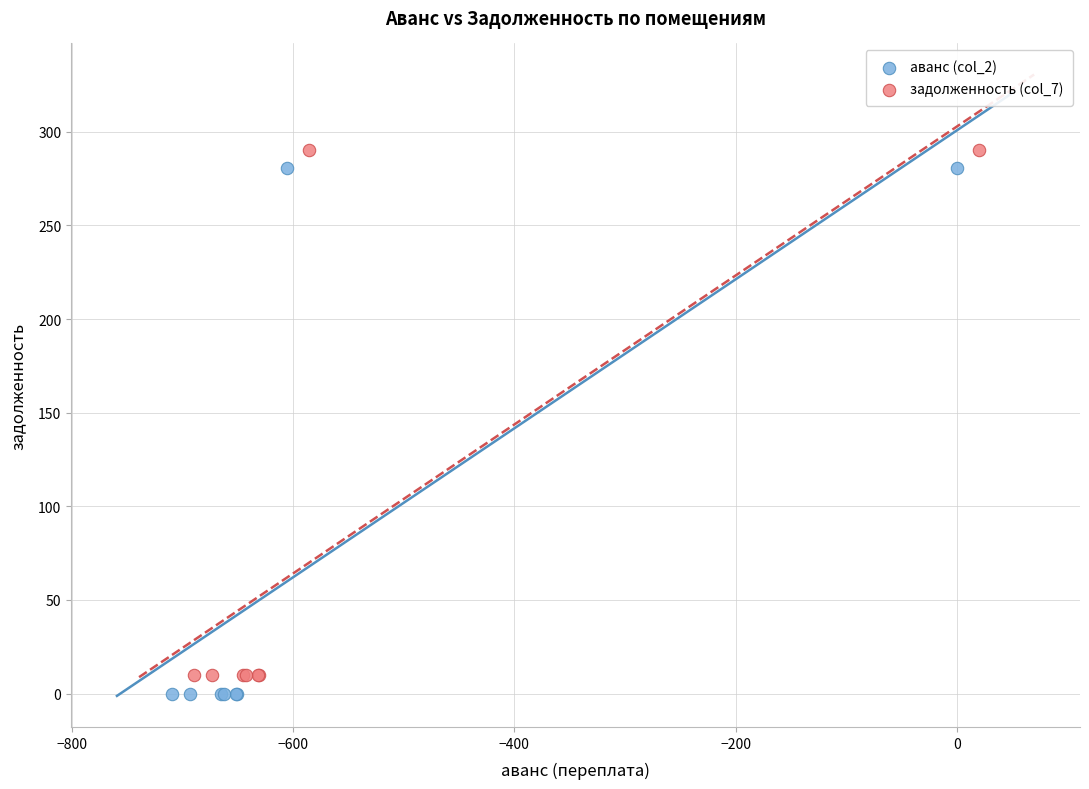

Which series reaches the minimum Y coordinate?

аванс (col_2)